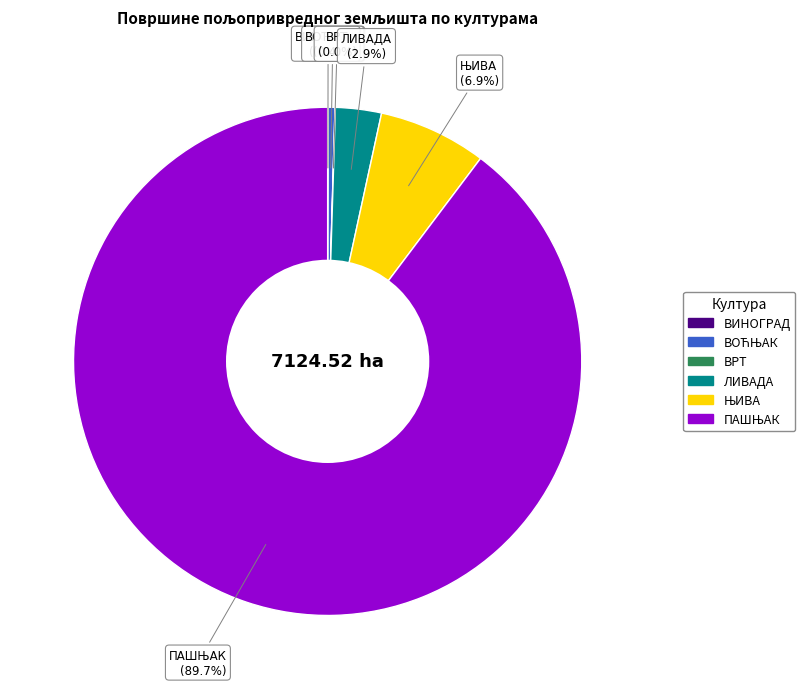

Which category has the smallest portion of the pie?

ВРТ